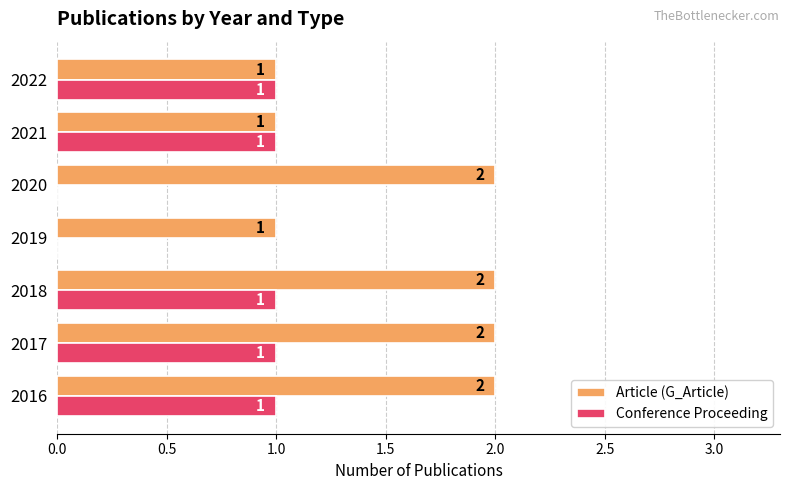

Which series has the largest total across all categories?

Article (G_Article)